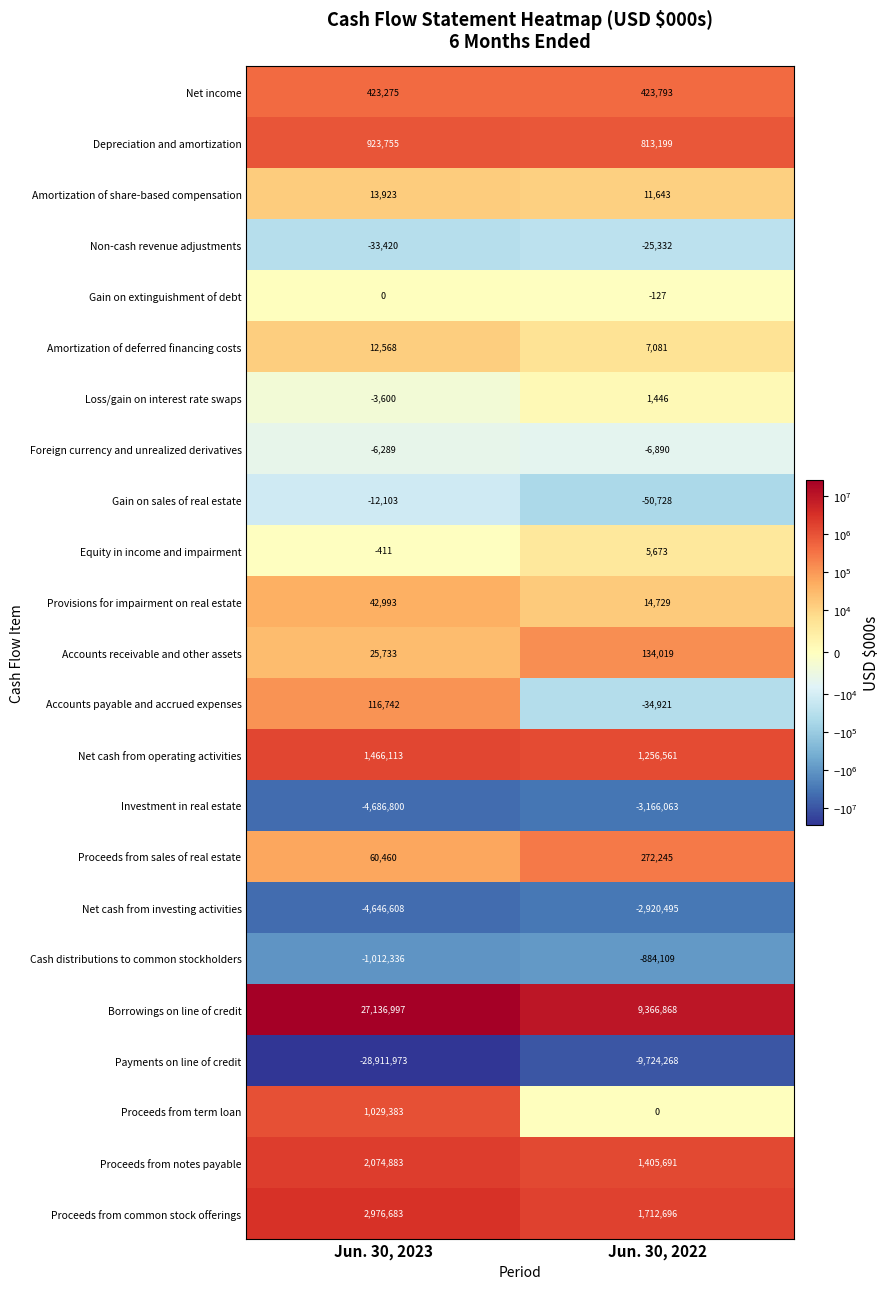

Is it true that Loss/gain on interest rate swaps equals 1446 at Jun. 30, 2022?

True